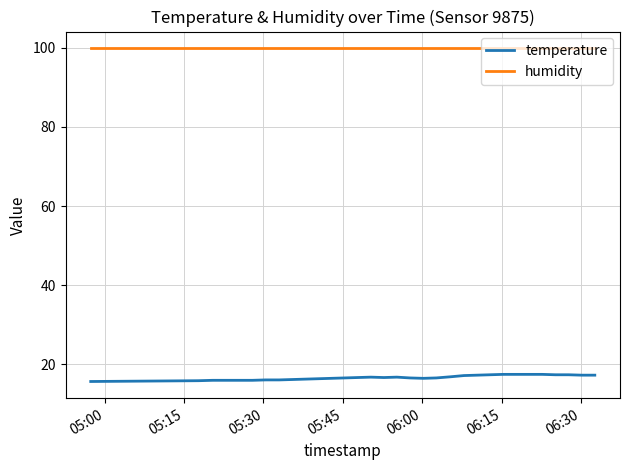

What is the difference between the maximum and minimum values in the temperature series?

1.8